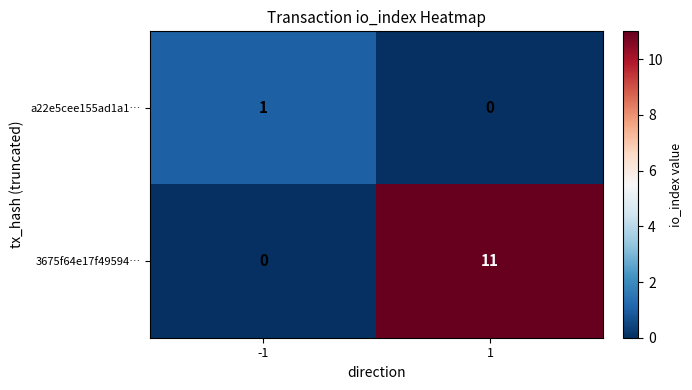

Reading right to left, list all the values displayed in this chart.

a22e5cee155ad1a1…: 1=0	-1=1
3675f64e17f49594…: 1=11	-1=0